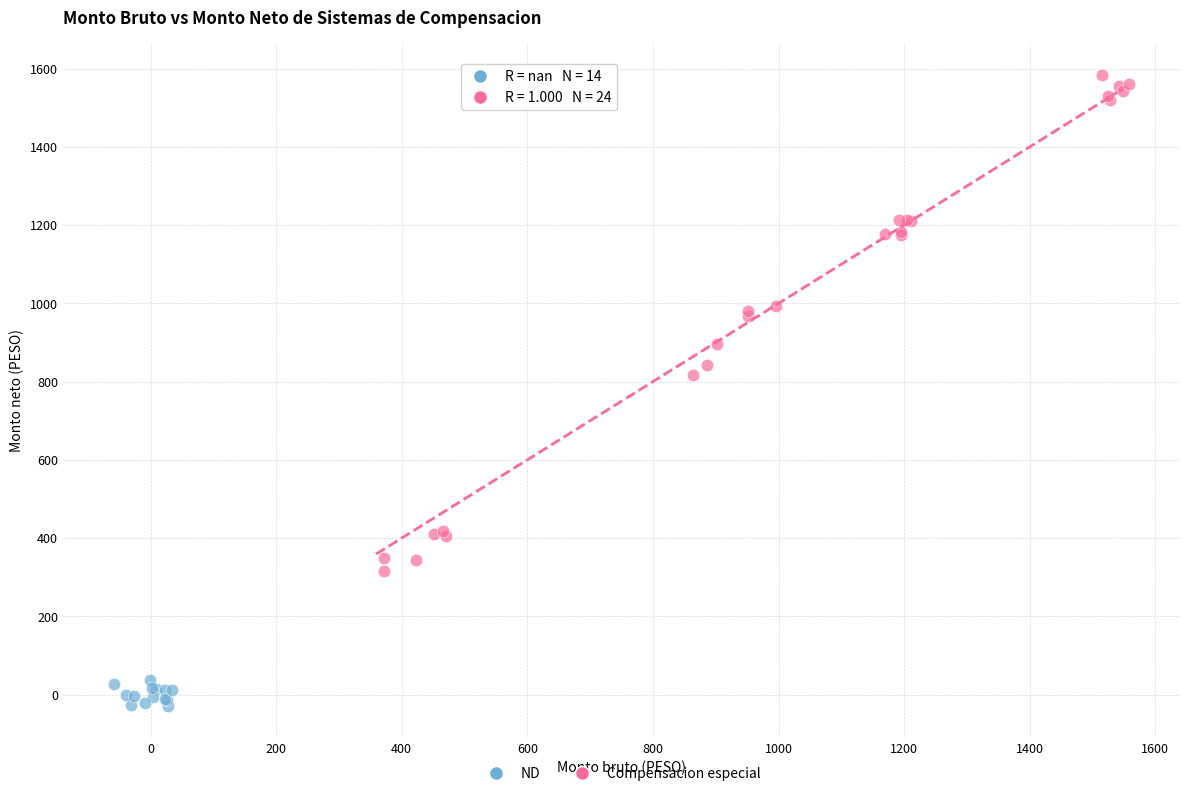

Which series has the largest Y range (max minus min)?

Compensacion especial